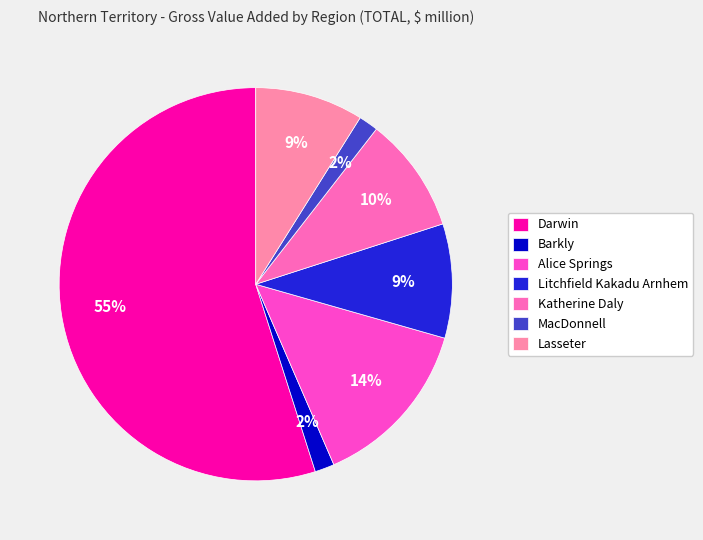

What is the change in value from MacDonnell to Lasseter?

+136.6